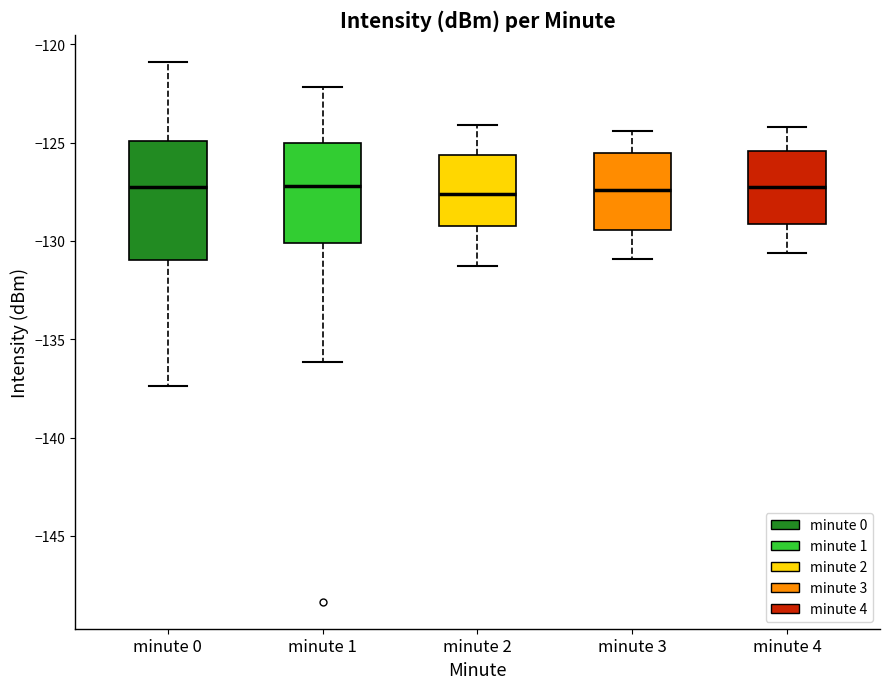

Which box is the tallest, from its lower edge to its upper edge?

minute 0